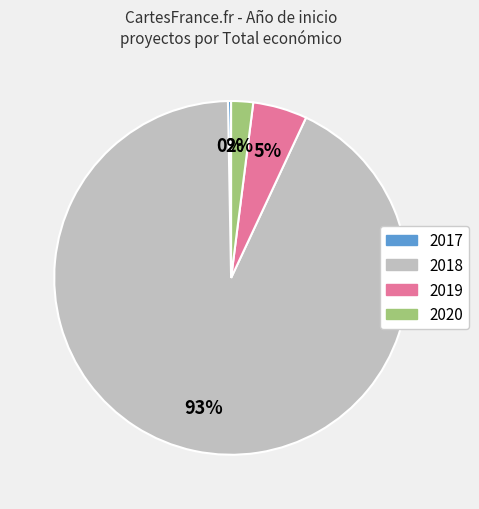

Does any single category account for the majority?

Yes